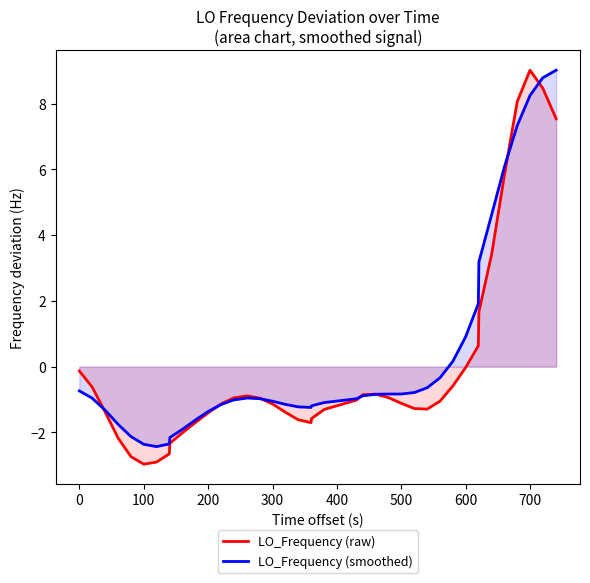

What is the maximum value shown in the chart?

9.0